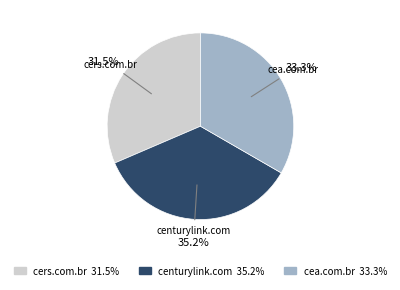

What percentage is the cea.com.br slice, to the nearest percent?

33%